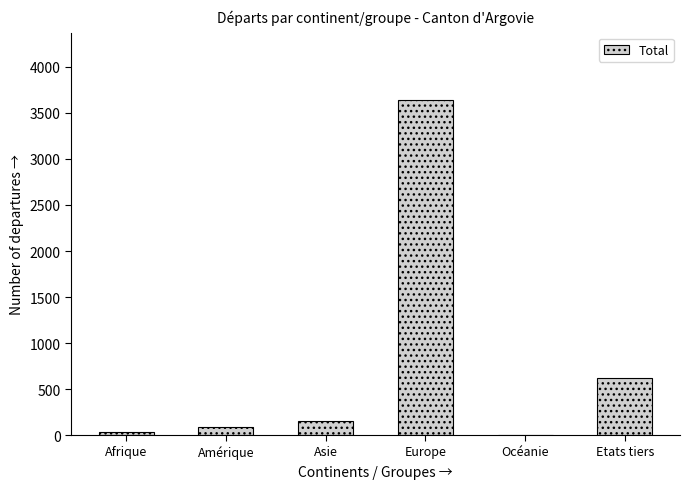

The chart shows a value of 1109 at Etats tiers. True or false?

False